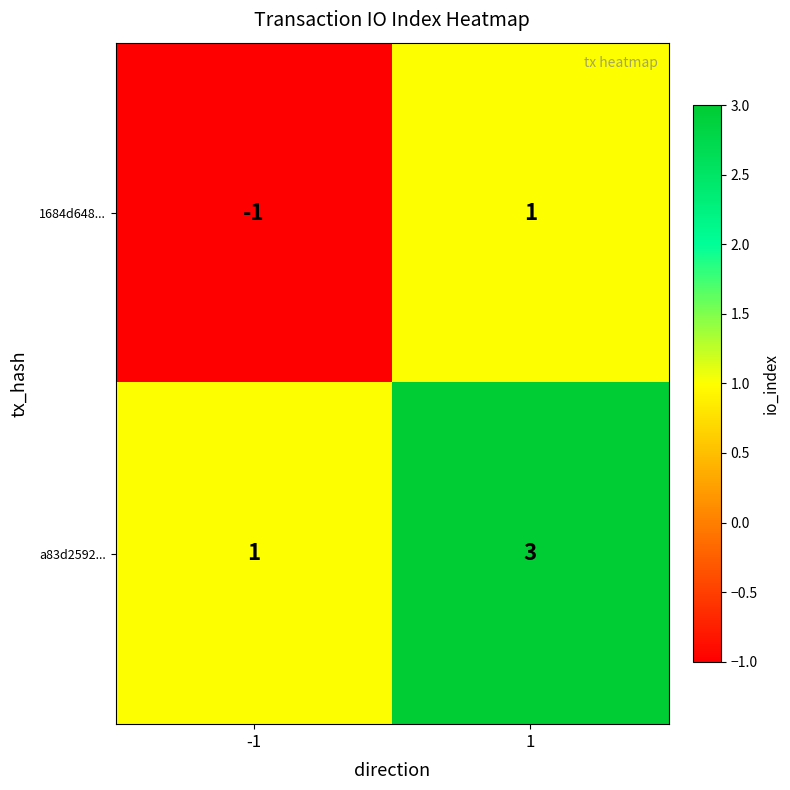

Read the a83d2592... value at 1.

3